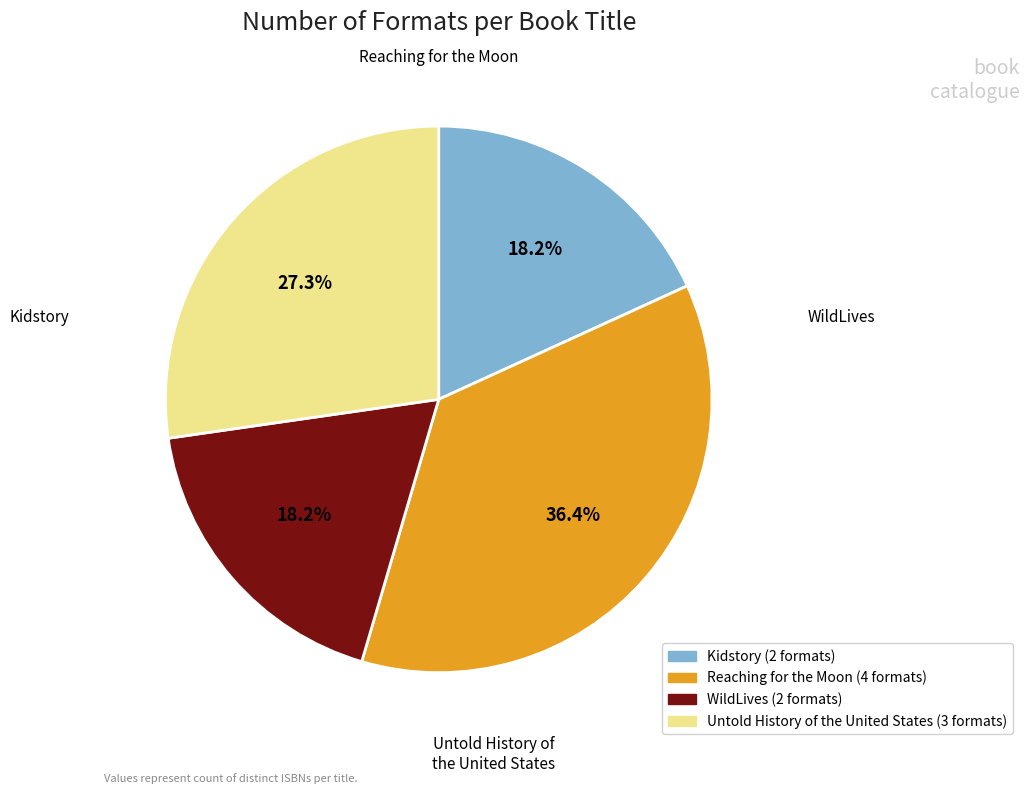

Is it true that WildLives is 18% of the pie?

True